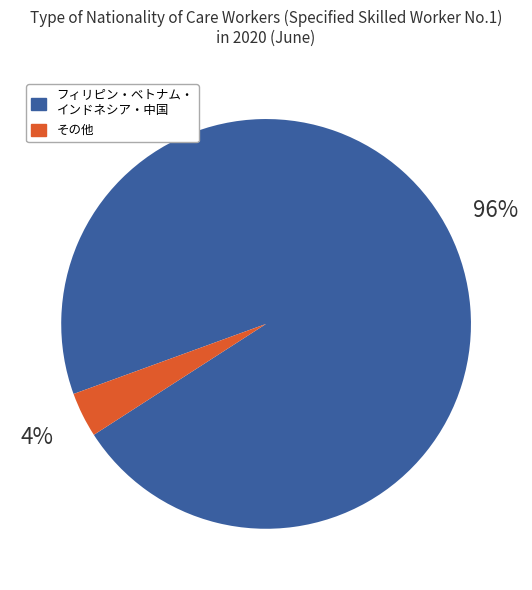

Is there a majority slice in this chart?

Yes